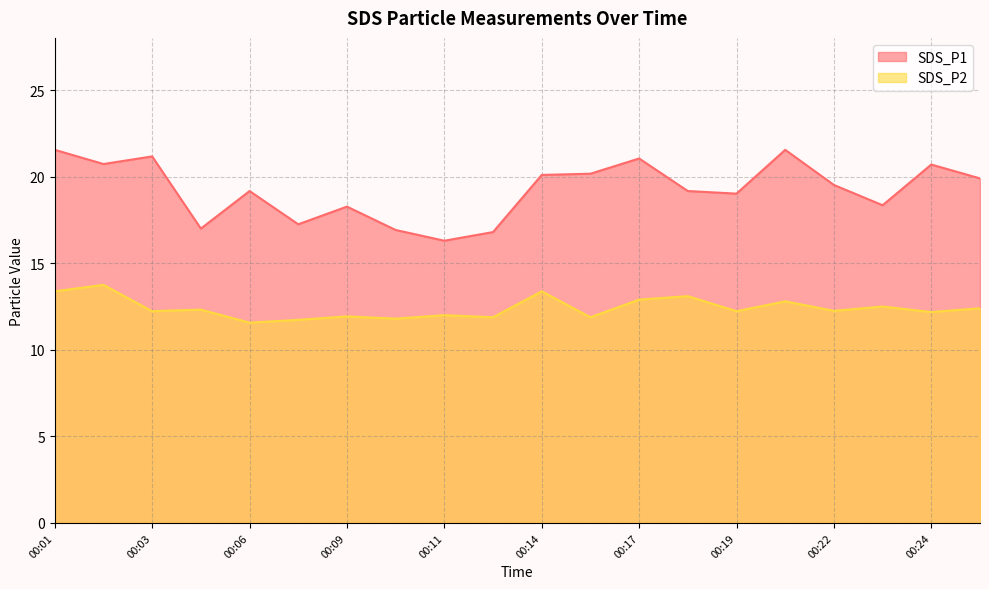

How many interior local peaks does the SDS_P1 series have?

6